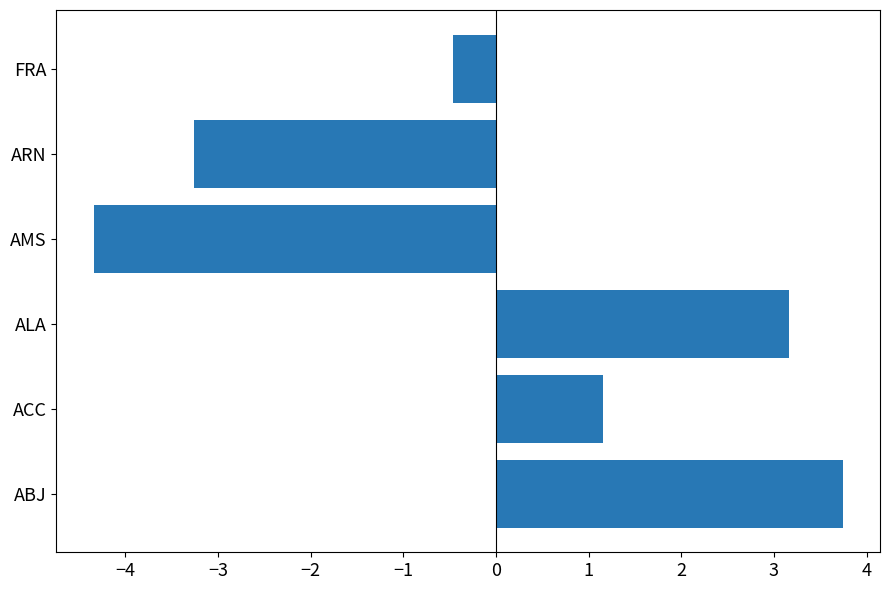

Reading bottom to top, list all the values displayed in this chart.

ABJ=3.7	ACC=1.2	ALA=3.2	AMS=-4.3	ARN=-3.3	FRA=-0.5